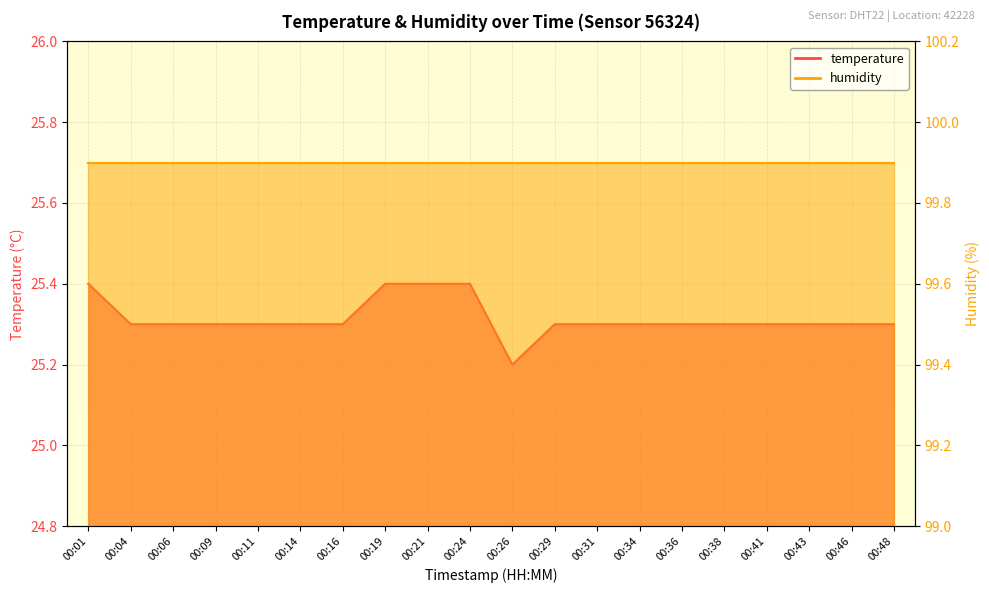

How many points are lower than both their immediate neighbors (excluding endpoints)?

1